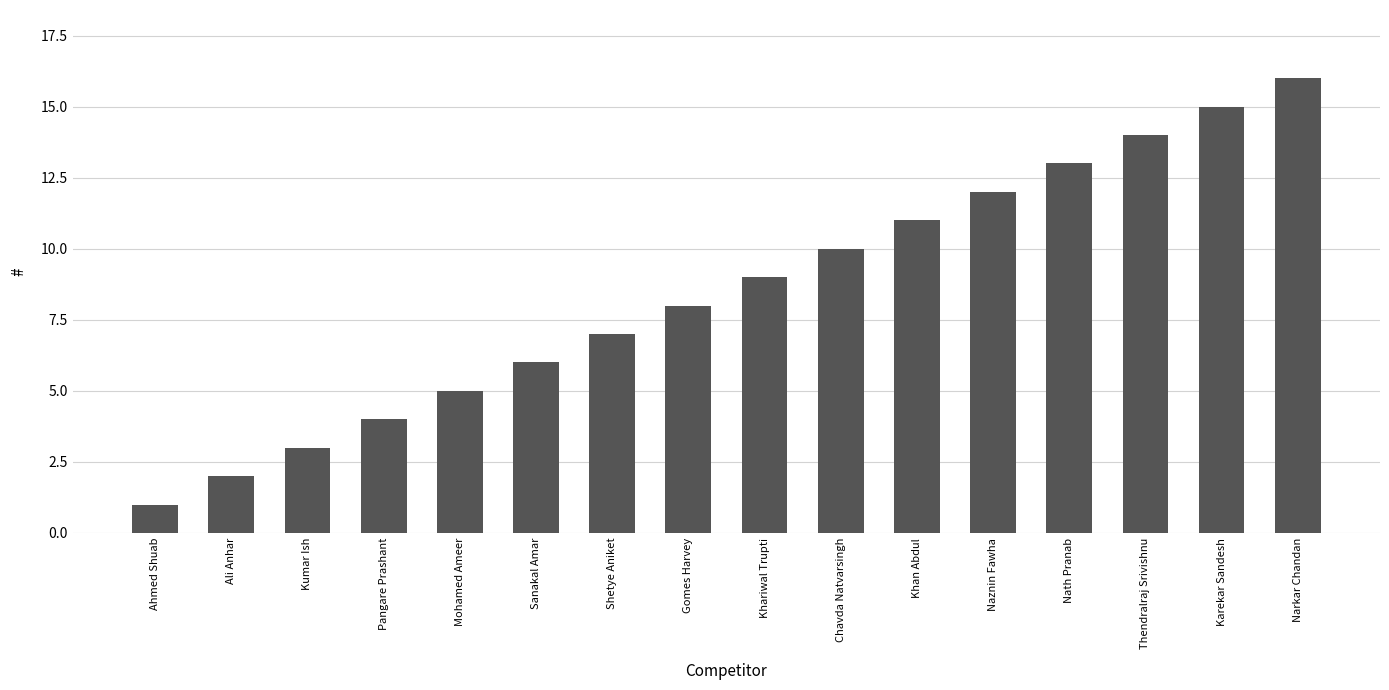

Is it true that the value at Nath Pranab is 7?

False